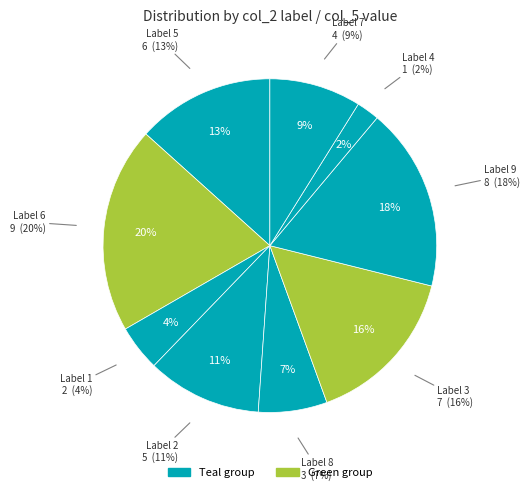

Do 4 and 3 together represent more than half of the pie?

No